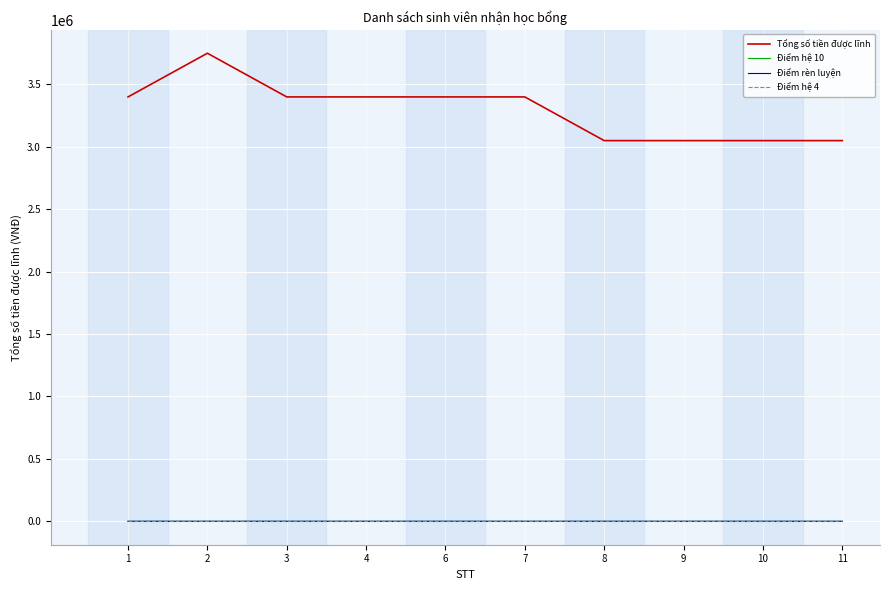

How many Tổng số tiền được lĩnh values are between 3050000 and 3400000?

9